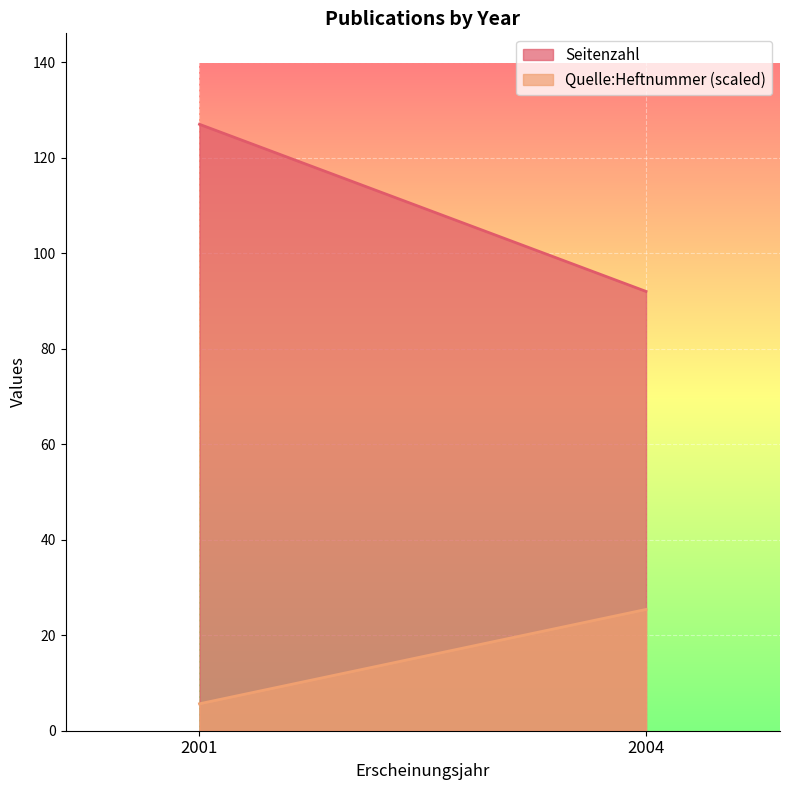

What is the minimum value shown in the chart?

5.6